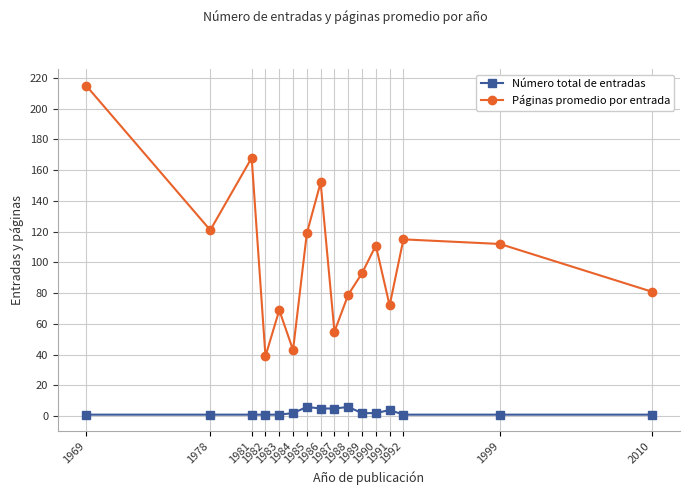

Is it true that Número total de entradas equals 2 at 1990?

True